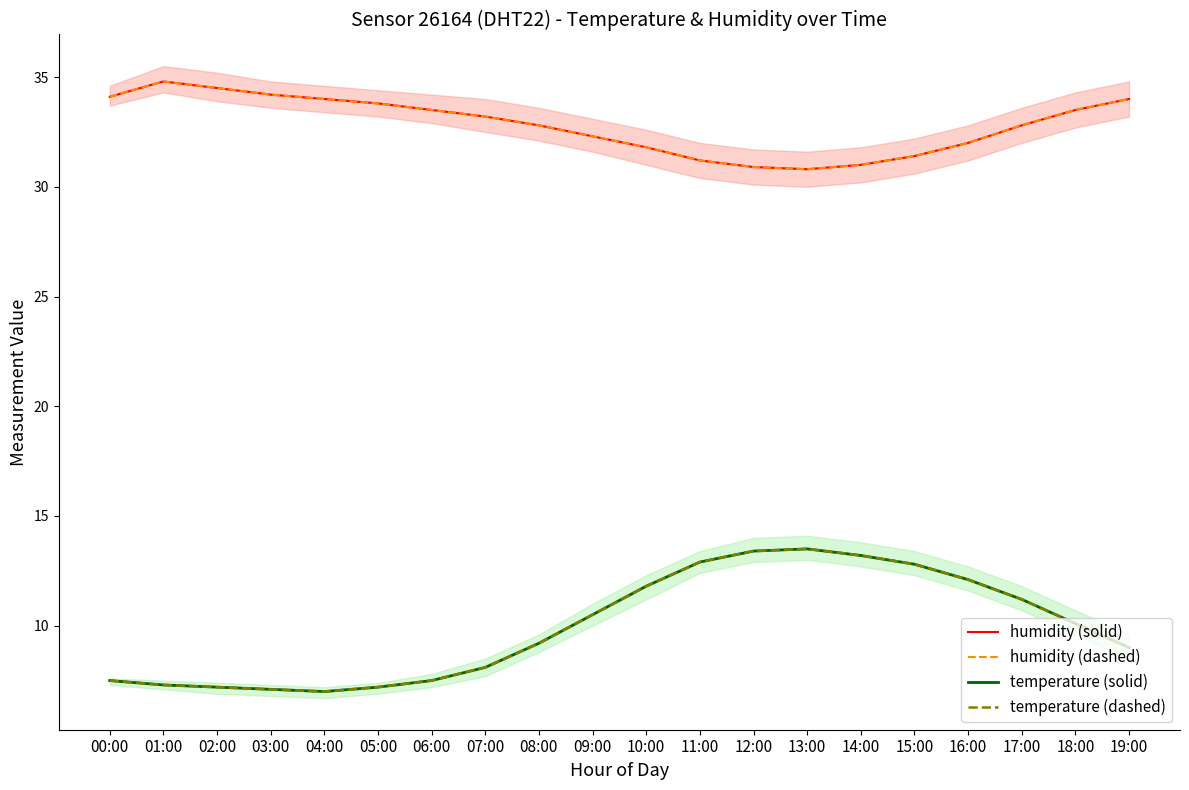

What is the difference between the second highest and second lowest values in the humidity (dashed) series?

3.6